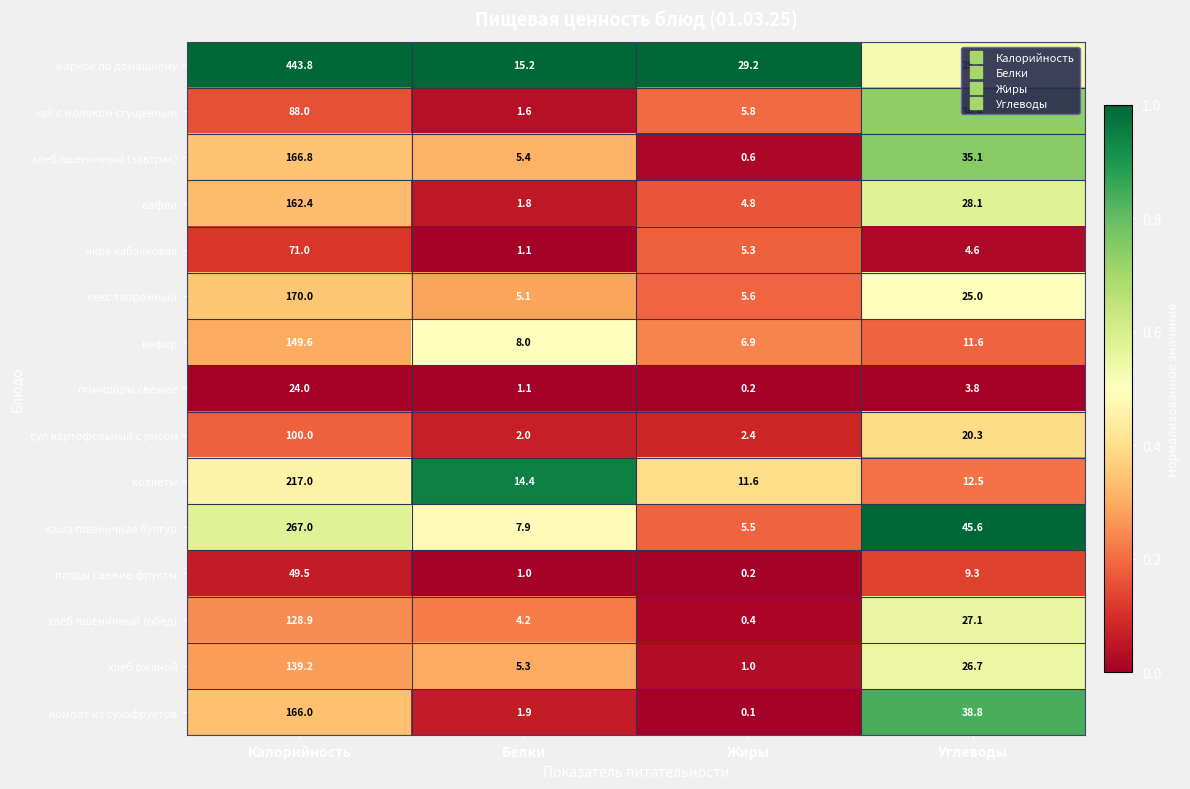

Which series has the widest spread of values?

жаркое по домашнему